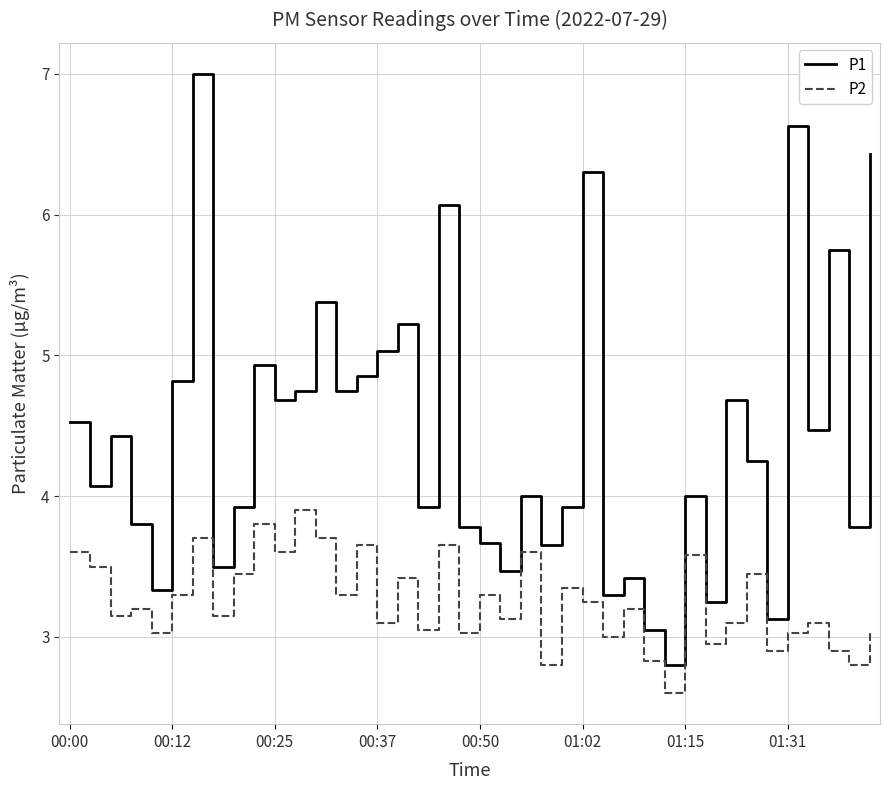

What is the maximum value shown in the chart?

7.0